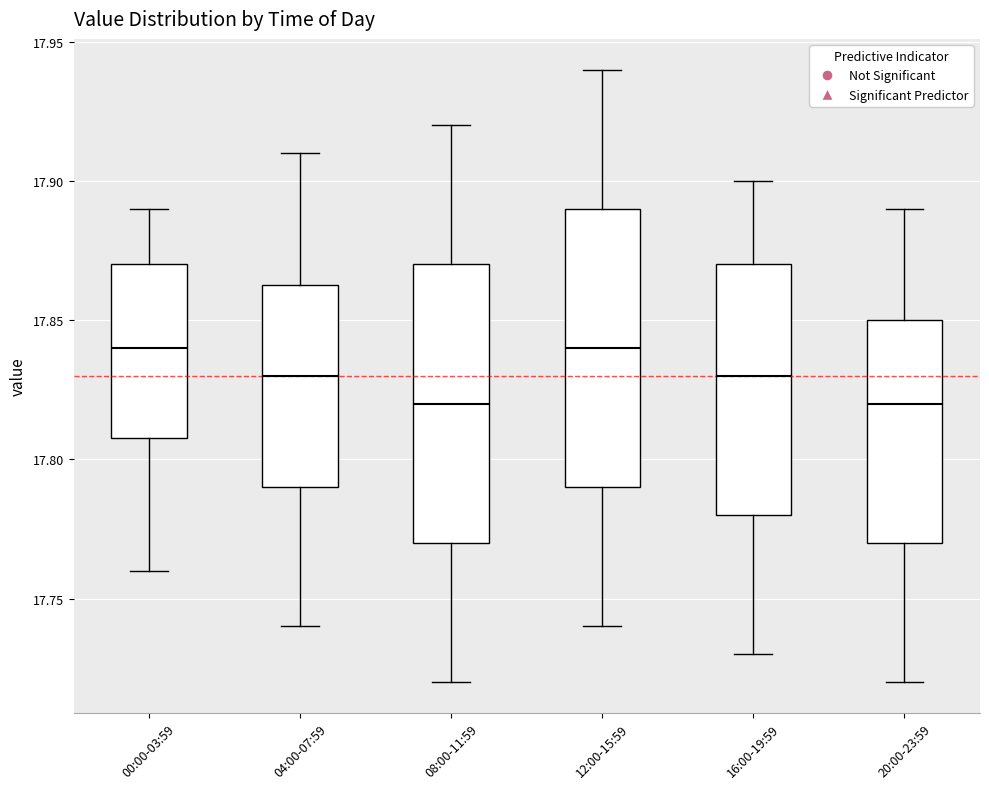

Reading left to right, transcribe this box plot: for each box, give where its median line is, the range the box spans, and where its two whiskers end, as read against the y-axis. The values are not printed on the chart, so give them approximately, as read against the axis.

00:00-03:59: median 17.840, box 17.810 to 17.870, whiskers 17.760 to 17.890
04:00-07:59: median 17.830, box 17.790 to 17.865, whiskers 17.740 to 17.910
08:00-11:59: median 17.820, box 17.770 to 17.870, whiskers 17.720 to 17.920
12:00-15:59: median 17.840, box 17.790 to 17.890, whiskers 17.740 to 17.940
16:00-19:59: median 17.830, box 17.780 to 17.870, whiskers 17.730 to 17.900
20:00-23:59: median 17.820, box 17.770 to 17.850, whiskers 17.720 to 17.890